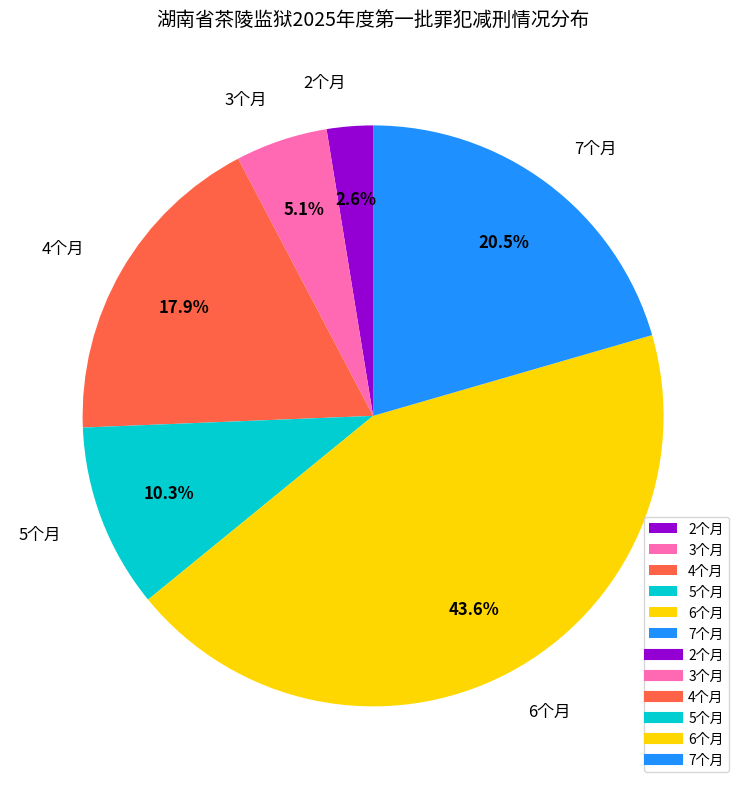

Which slice is the largest?

6个月